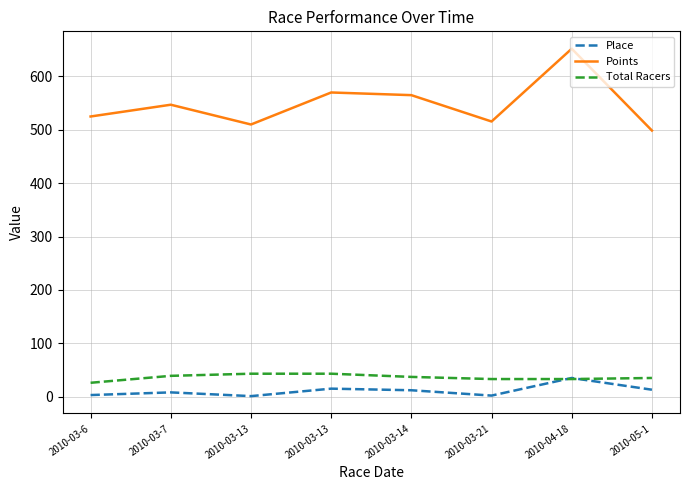

What are all the series names shown in the legend?

Place, Points, Total Racers